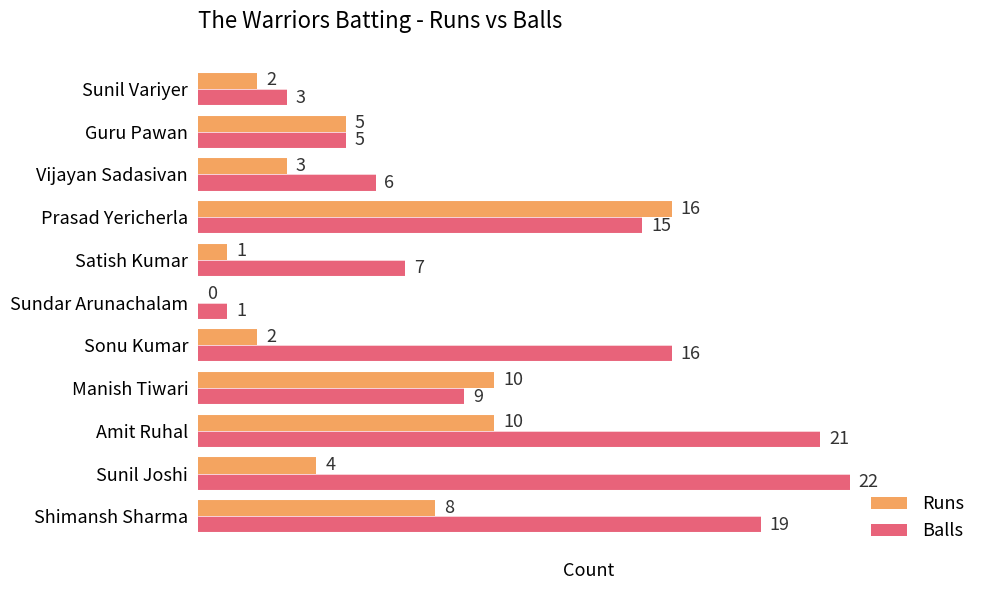

Which category has the highest value across all series?

Sunil Joshi